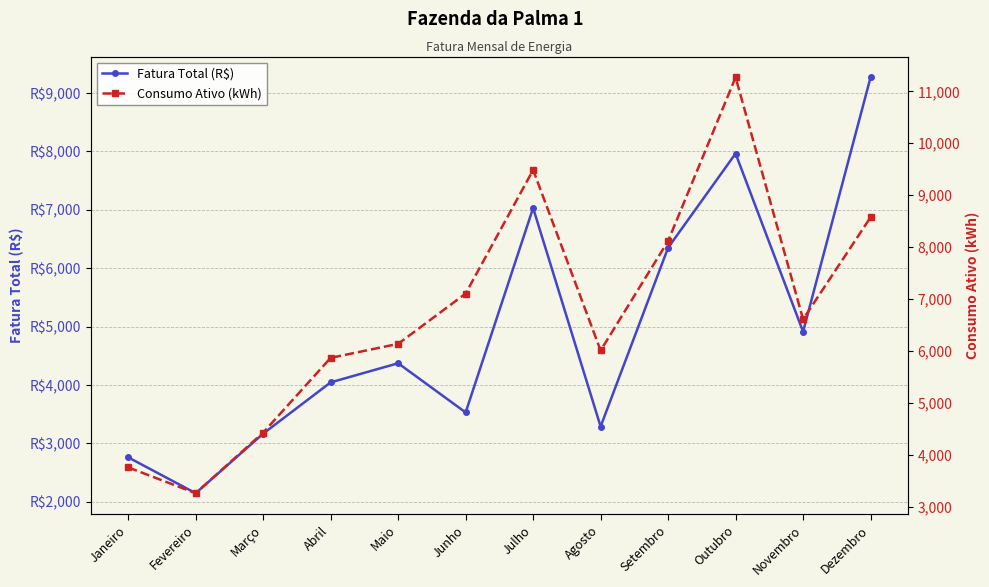

How many times do Fatura Total (R$) and Consumo Ativo (kWh) cross each other?

1